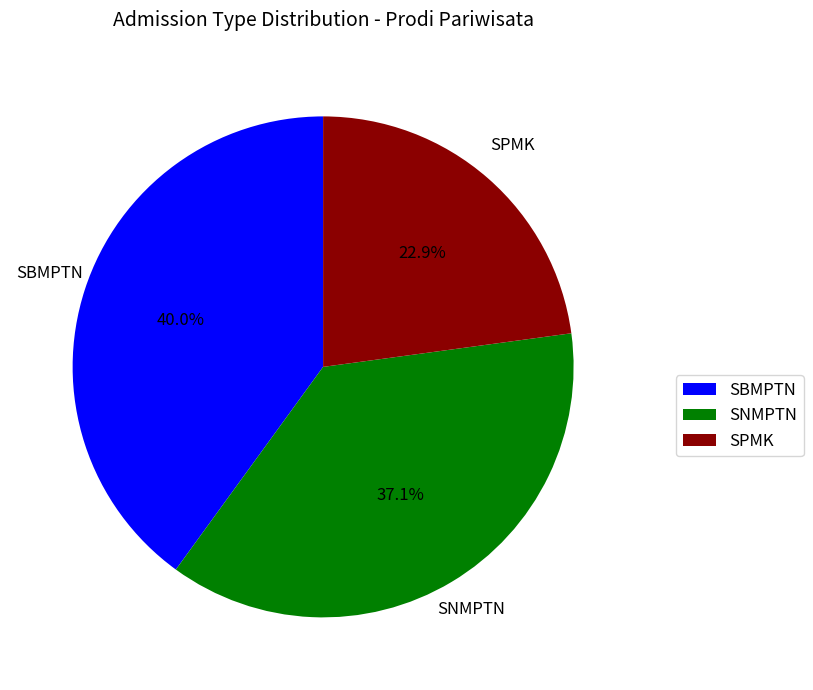

Combined, what portion of the pie is SPMK and SBMPTN?

62.9%